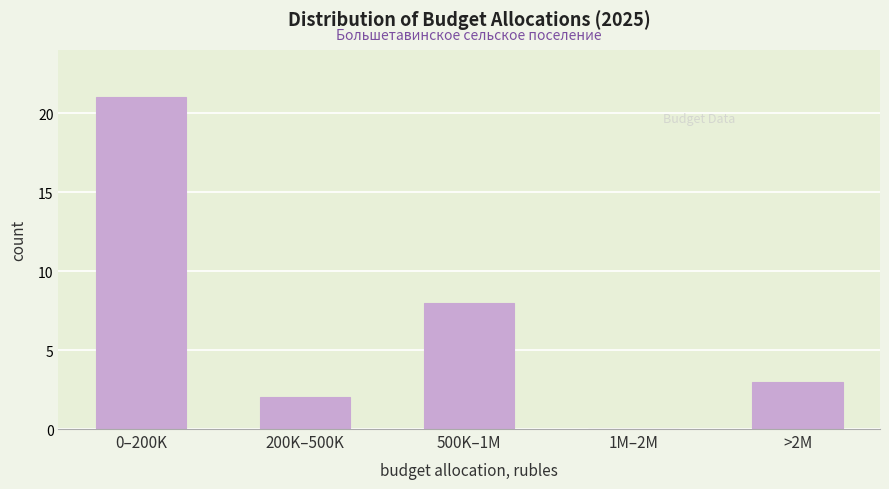

Reading left to right, extract all data points from this chart.

0–200K=21	200K–500K=2	500K–1M=8	1M–2M=0	>2M=3